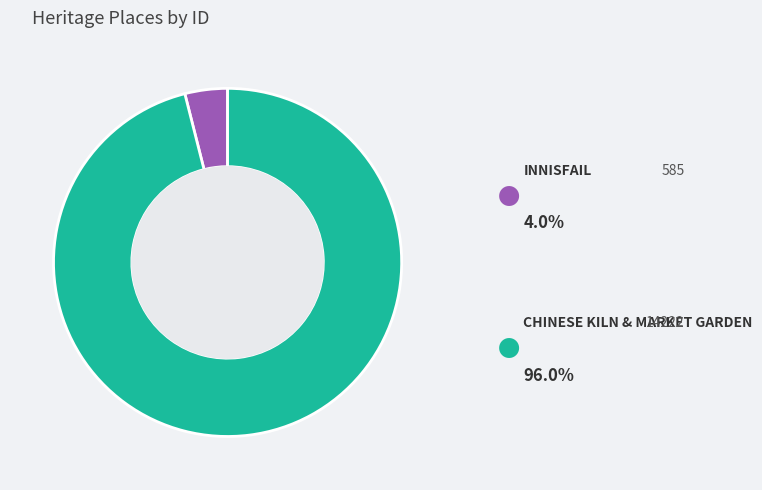

What percentage is the INNISFAIL slice, to the nearest percent?

4%